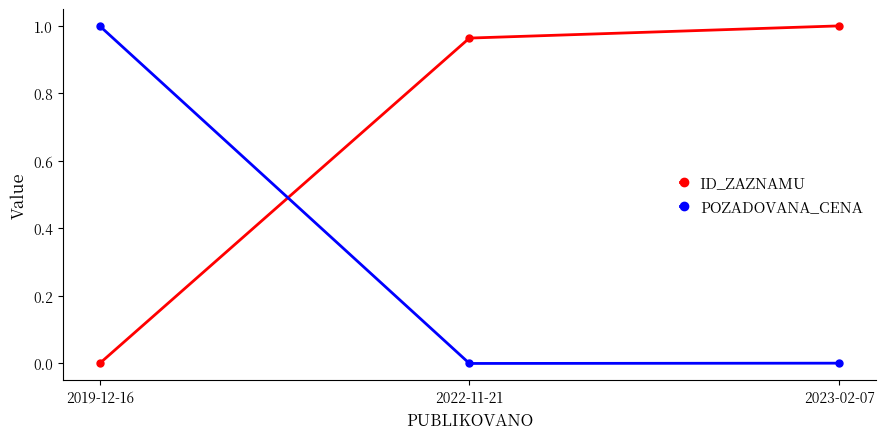

What are all the series names shown in the legend?

ID_ZAZNAMU, POZADOVANA_CENA